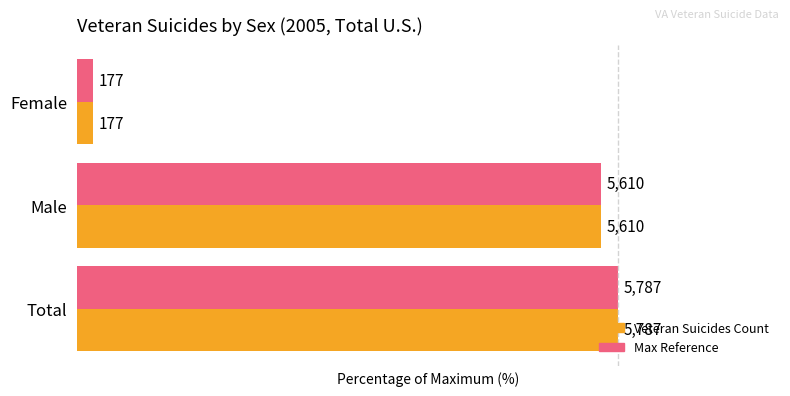

How many groups of bars are there?

3